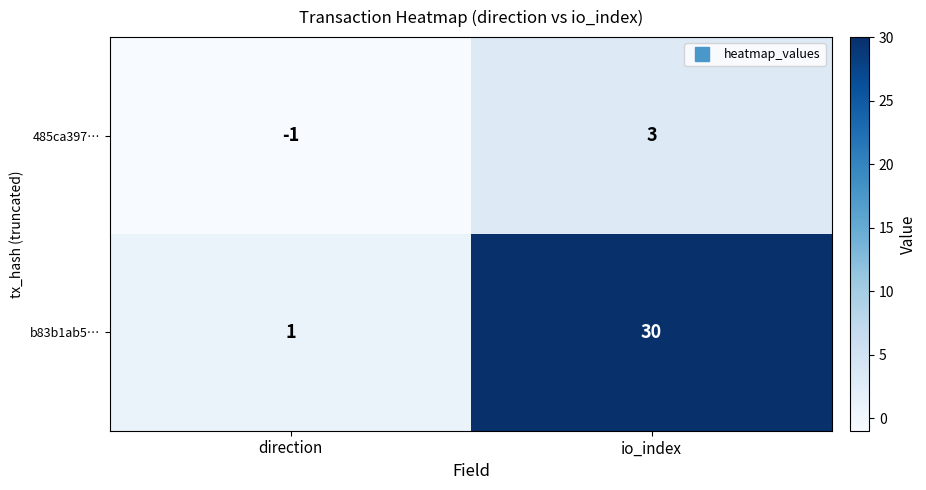

Which category has the highest value in the 485ca397… series?

io_index